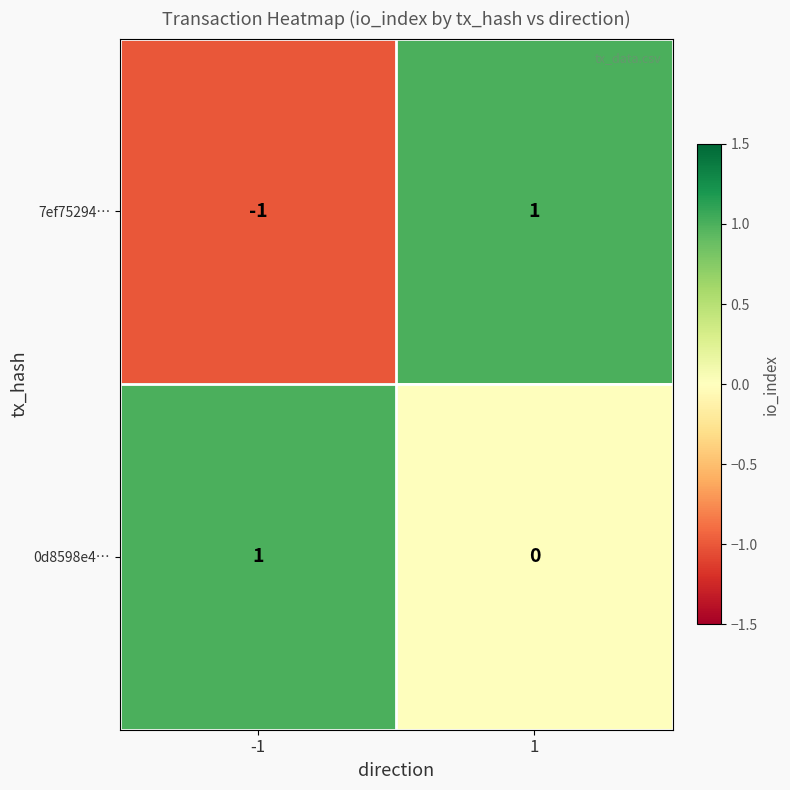

True or false: 0d8598e4… has a value of 1 at -1.

True